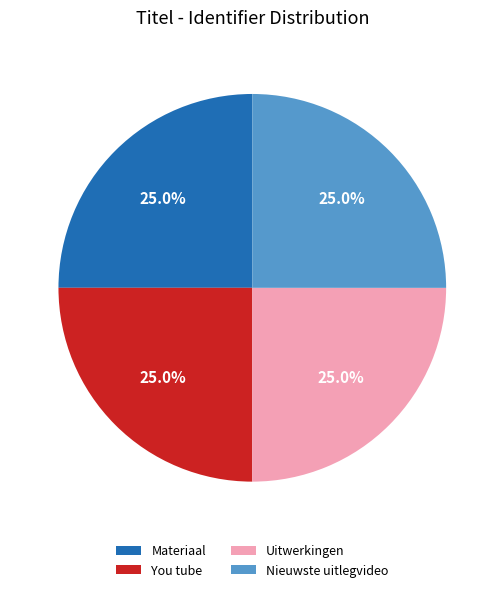

Does any single category account for the majority?

No